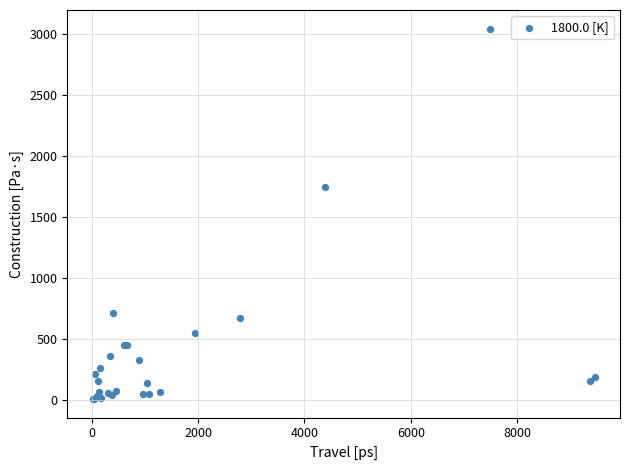

What Y value in the scatter plot is closest to 1522?

1741.2